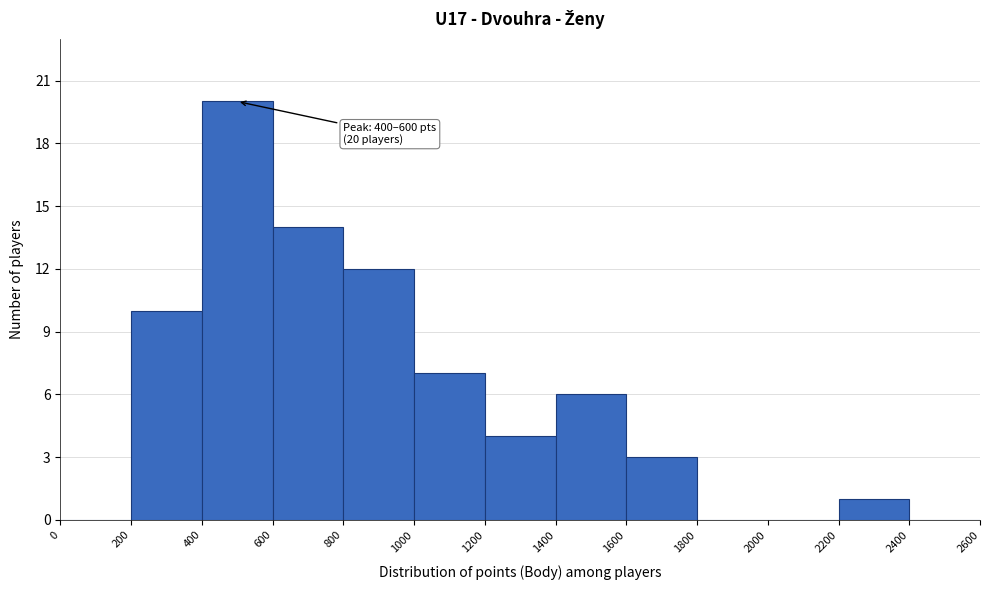

Which range on the x-axis has the tallest bar?

400 to 600